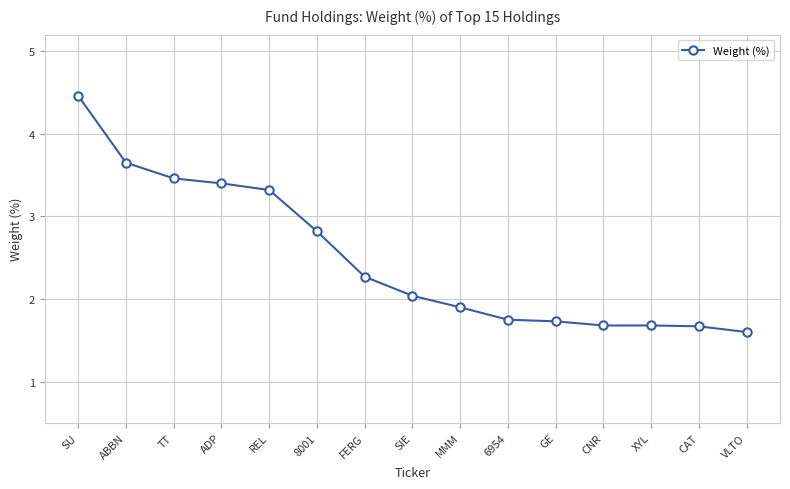

What is the difference between the maximum and second lowest values?

2.8